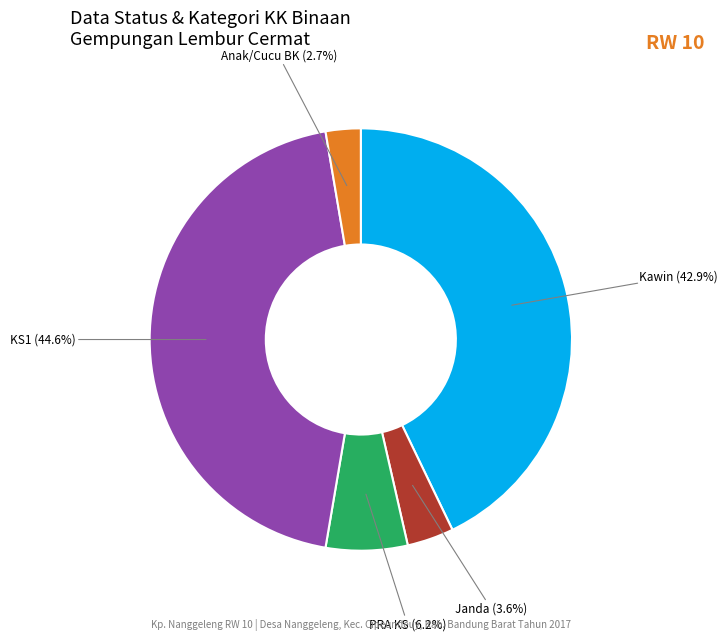

Is there any slice that represents more than half of the pie?

No